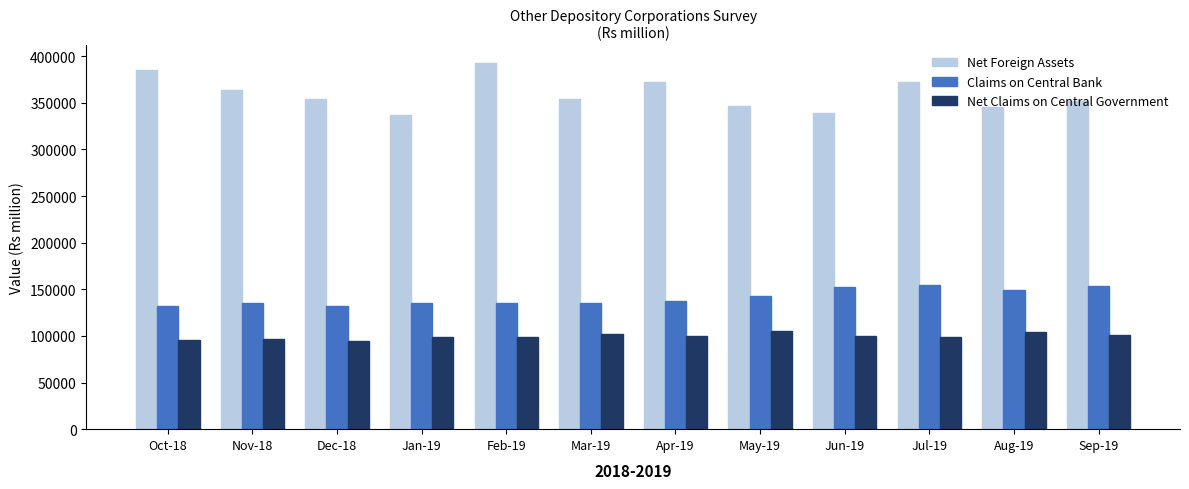

What is the difference between the Net Claims on Central Government values at Jan-19 and Mar-19?

3587.7